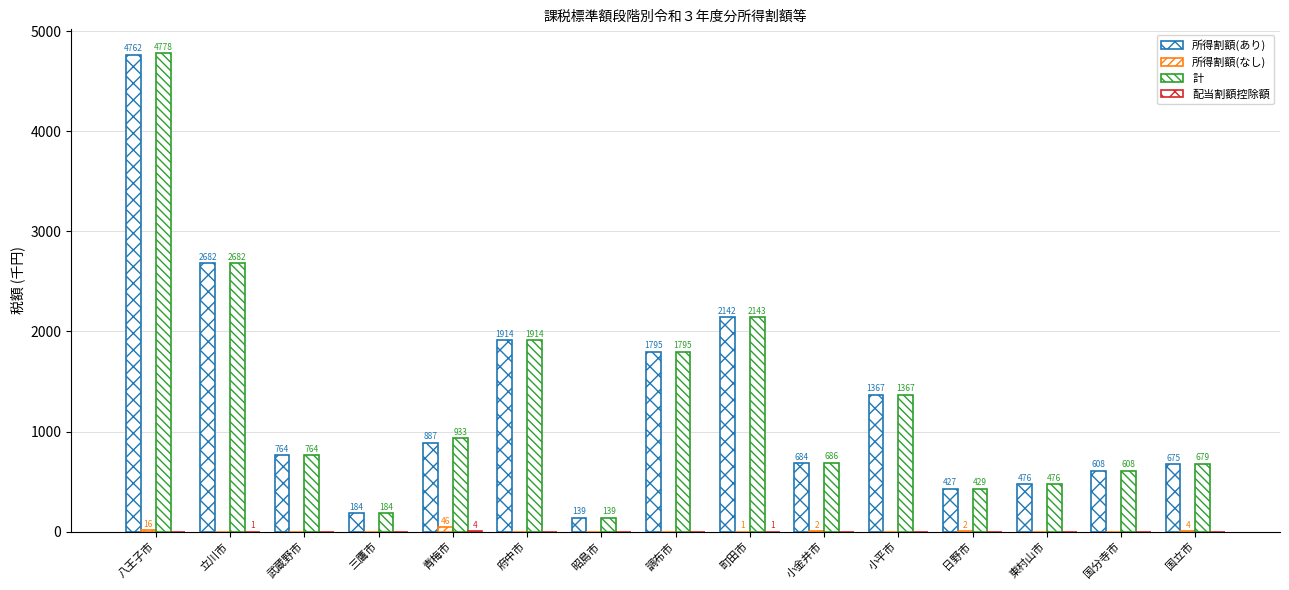

How many series are shown in this chart?

4